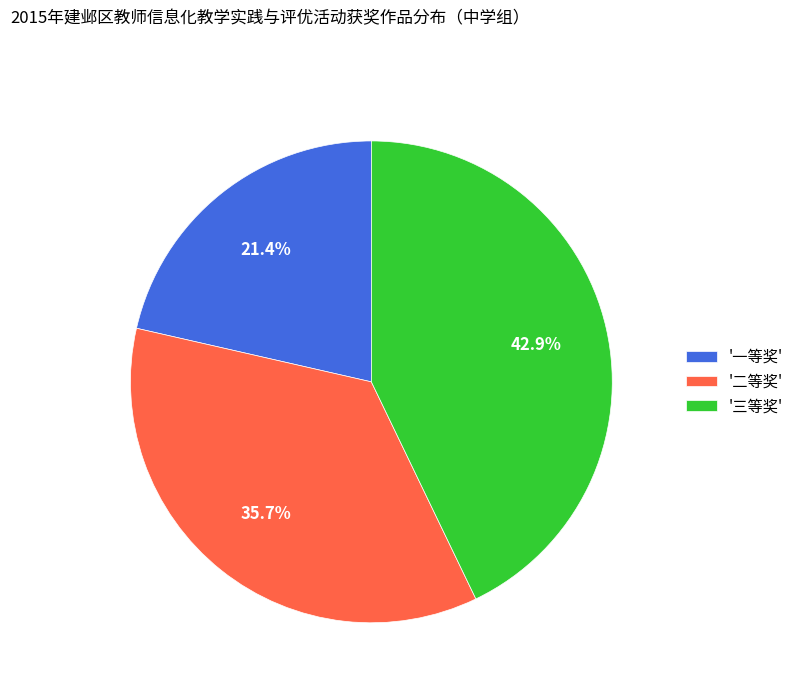

Which category has the biggest portion of the pie?

'三等奖'